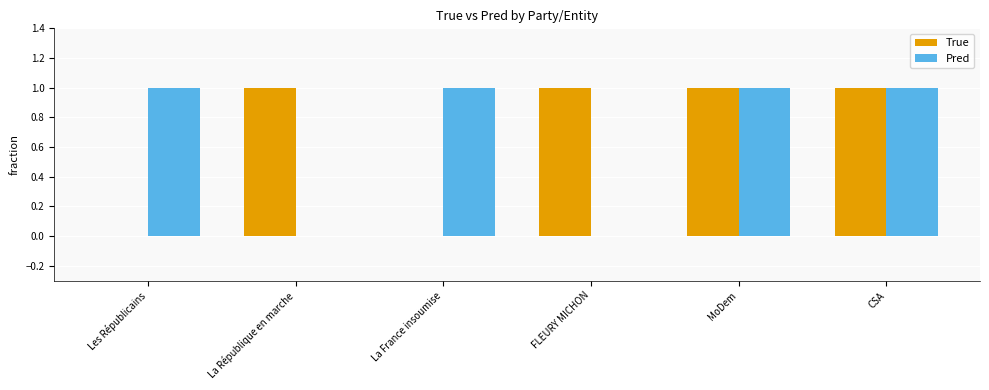

Reading right to left, extract all data points from this chart.

True: 1	1	1	0	1	0
Pred: 1	1	0	1	0	1